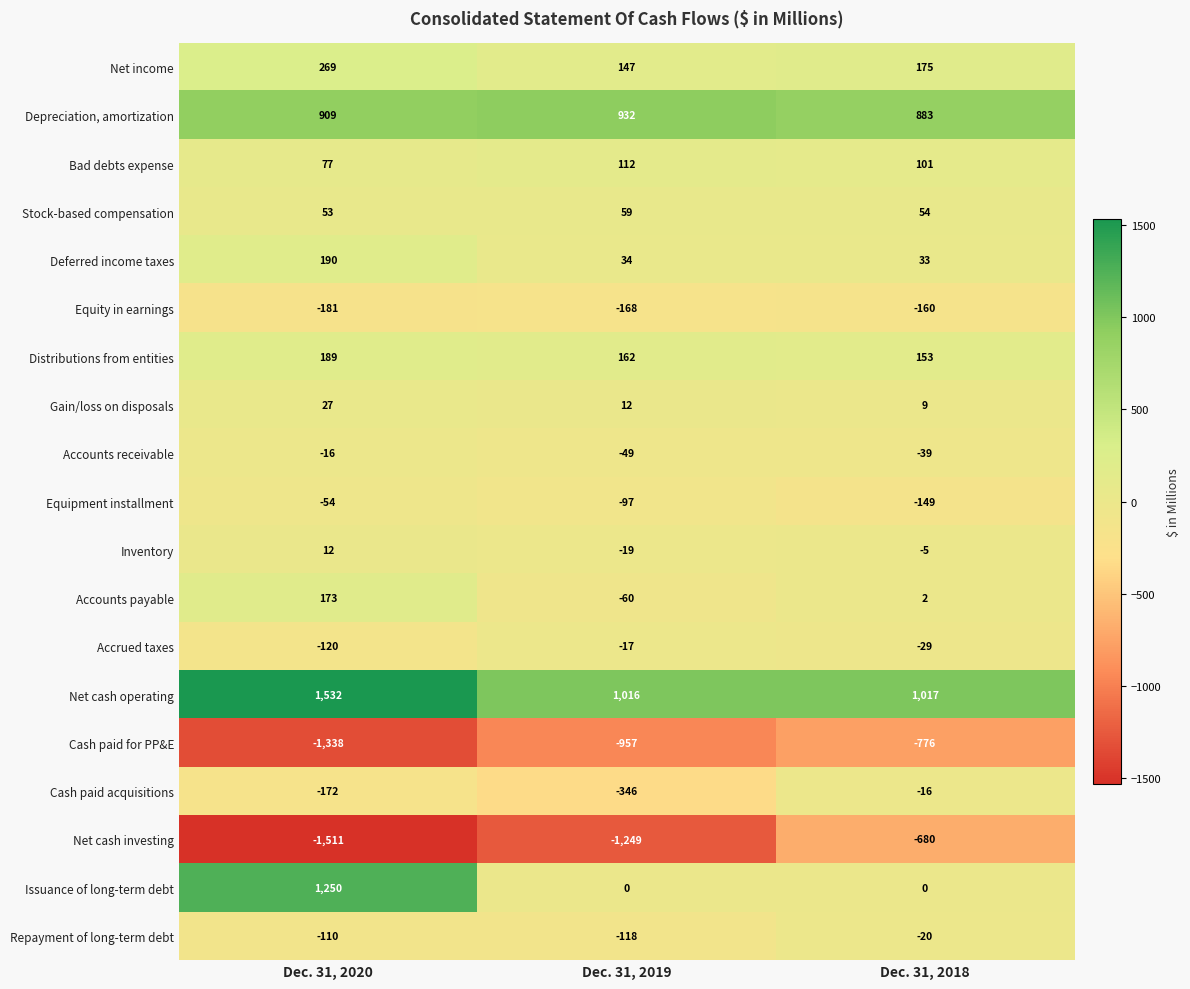

Which series changed the most between Dec. 31, 2020 and Dec. 31, 2019?

Issuance of long-term debt